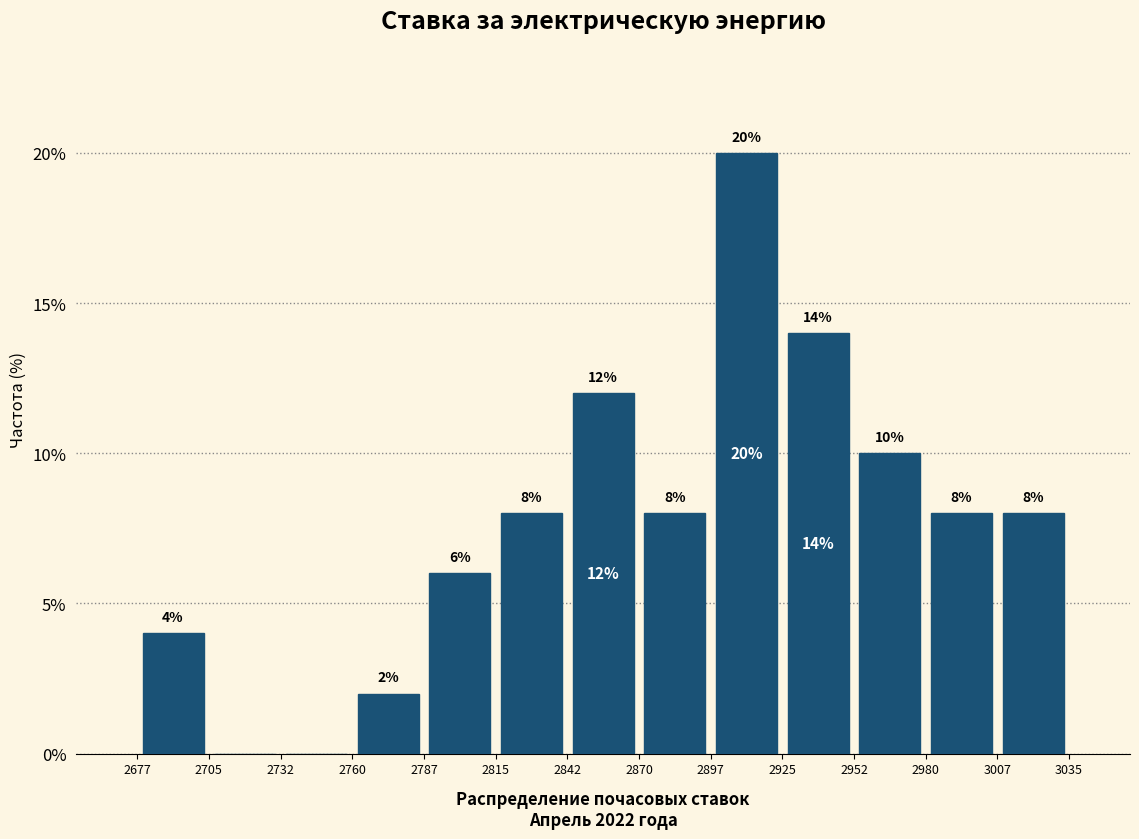

Which range on the x-axis has the tallest bar?

2897 to 2925